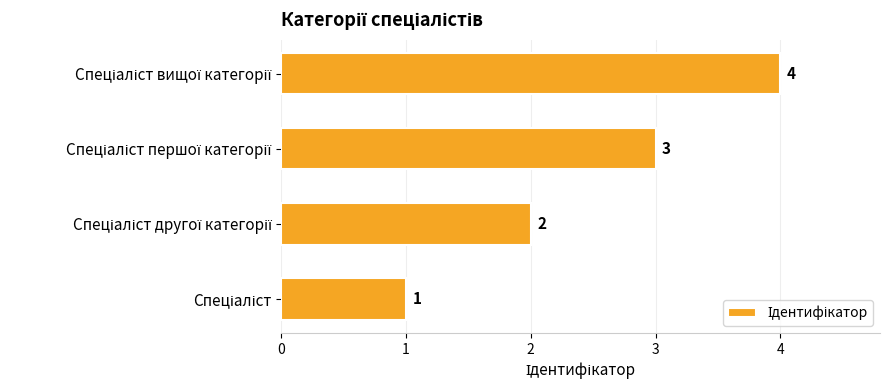

How many bars are there in total?

4